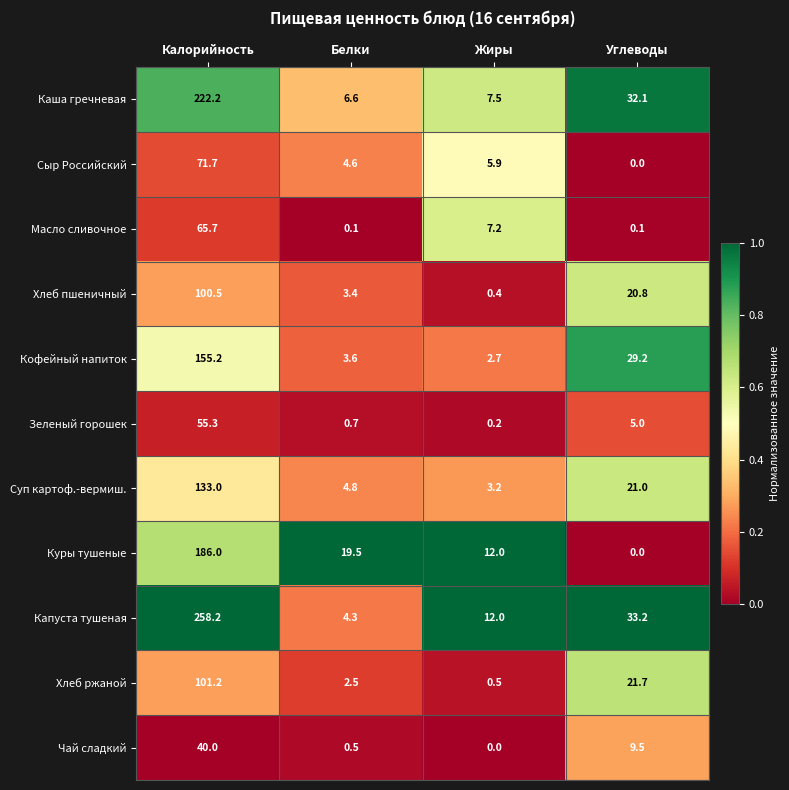

What is the total value across all series at Углеводы?

172.6